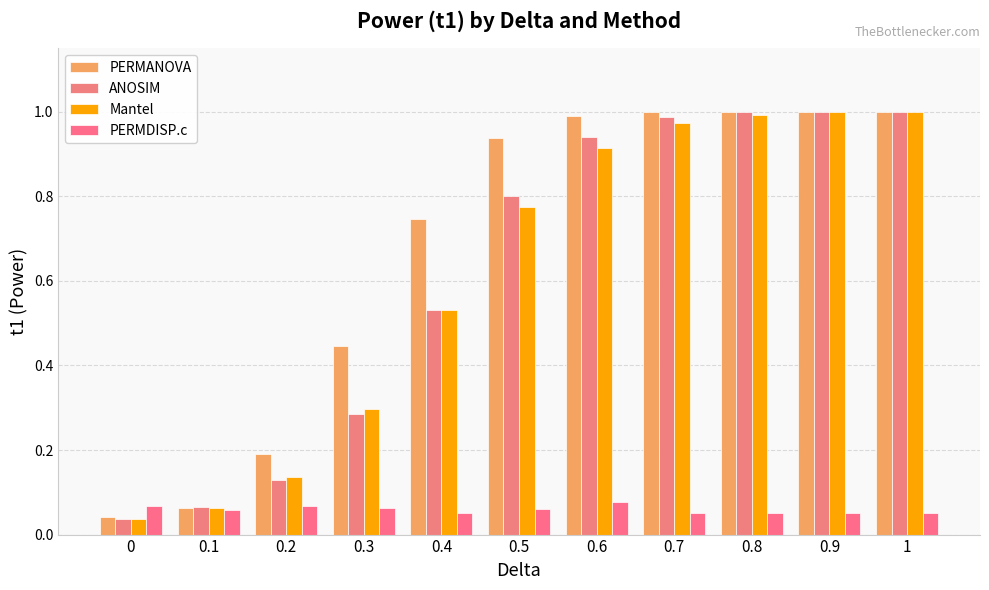

What position from the right is 0.1?

10